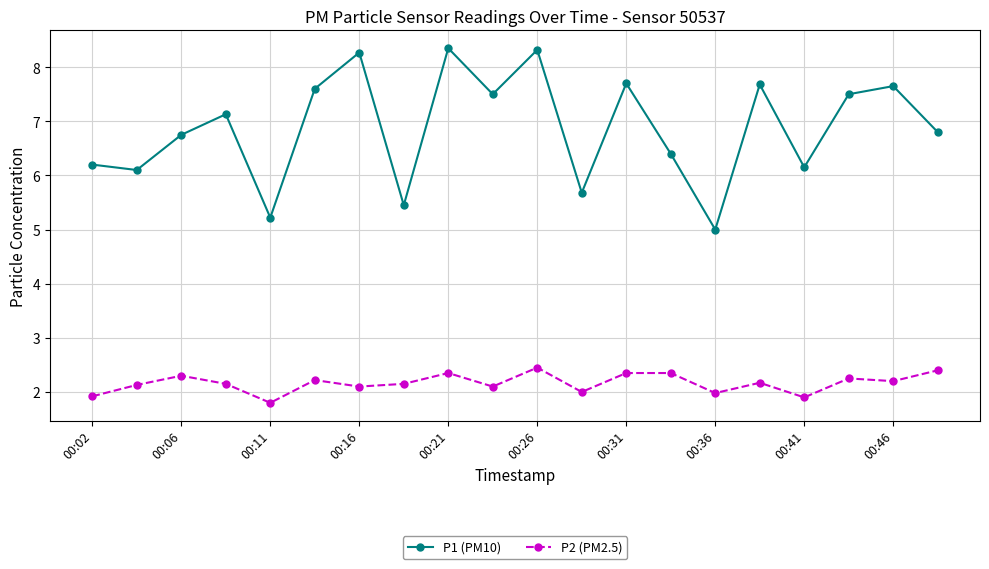

What is the average value of the P2 (PM2.5) series?

2.2